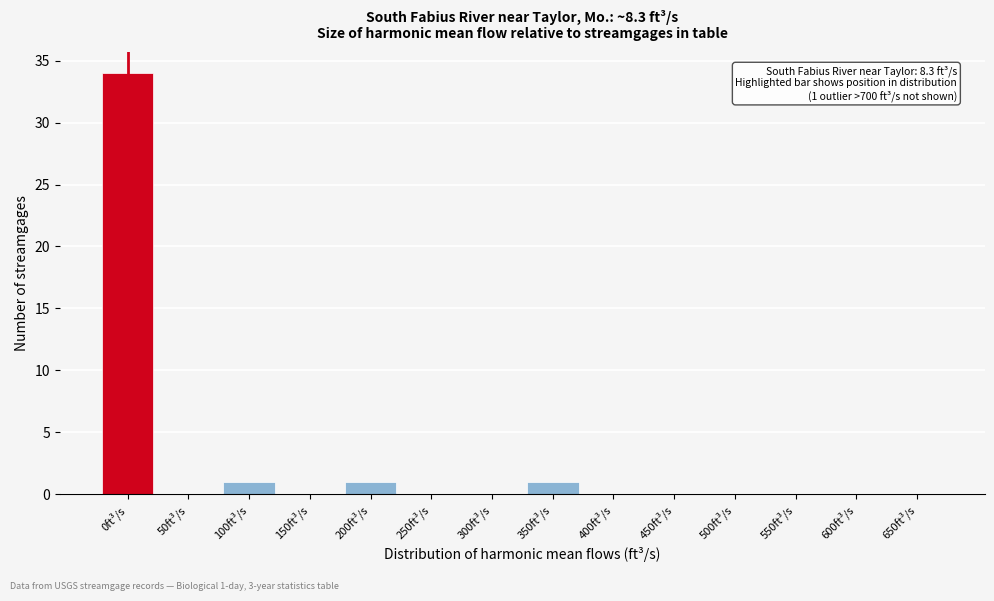

Reading left to right, list all the values displayed in this chart.

0ft³/s=34	50ft³/s=0	100ft³/s=1	150ft³/s=0	200ft³/s=1	250ft³/s=0	300ft³/s=0	350ft³/s=1	400ft³/s=0	450ft³/s=0	500ft³/s=0	550ft³/s=0	600ft³/s=0	650ft³/s=0